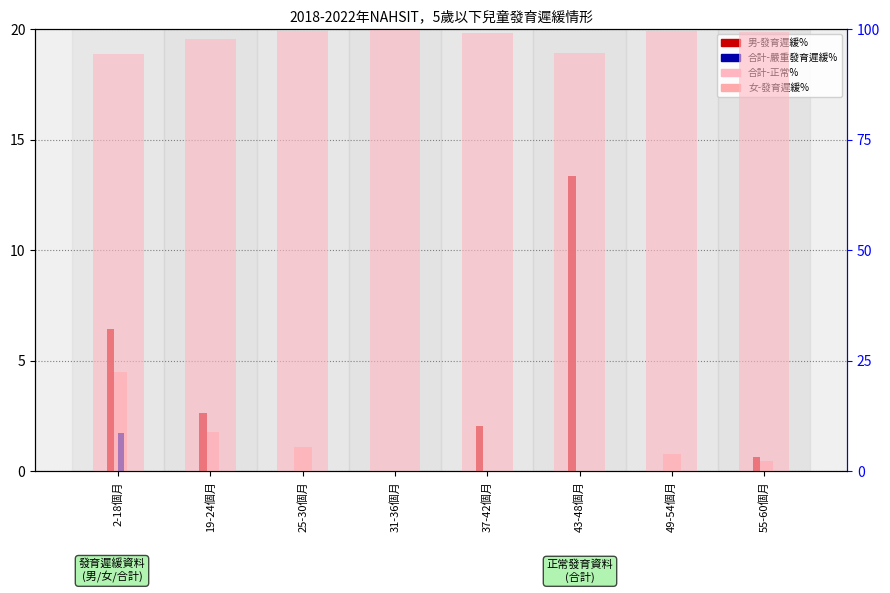

Are the bars grouped side by side (vs. stacked)?

Yes